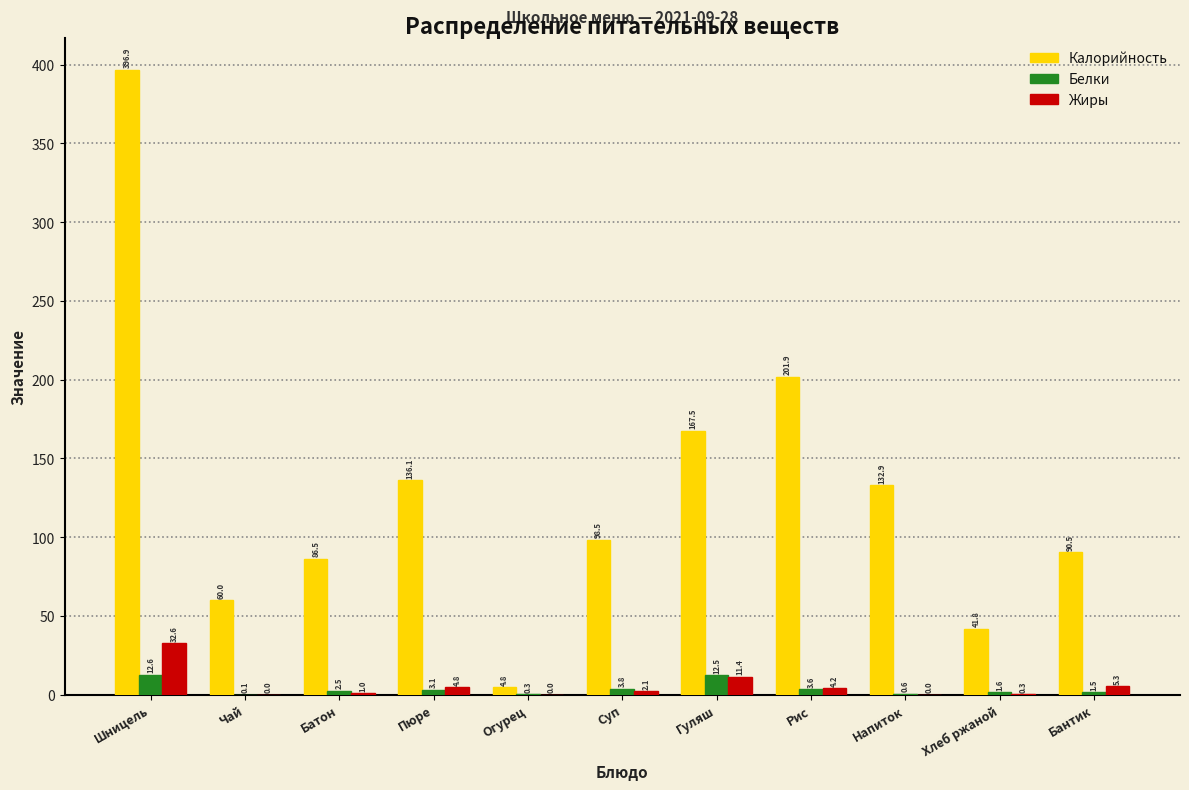

Reading left to right, what are all the values shown in this chart?

Калорийность: Шницель=396.9	Чай=60.0	Батон=86.5	Пюре=136.1	Огурец=4.8	Суп=98.5	Гуляш=167.5	Рис=201.9	Напиток=132.9	Хлеб ржаной=41.8	Бантик=90.5
Белки: Шницель=12.6	Чай=0.1	Батон=2.5	Пюре=3.1	Огурец=0.3	Суп=3.8	Гуляш=12.5	Рис=3.6	Напиток=0.6	Хлеб ржаной=1.6	Бантик=1.5
Жиры: Шницель=32.6	Чай=0.0	Батон=1.0	Пюре=4.8	Огурец=0.0	Суп=2.1	Гуляш=11.4	Рис=4.2	Напиток=0.0	Хлеб ржаной=0.3	Бантик=5.3